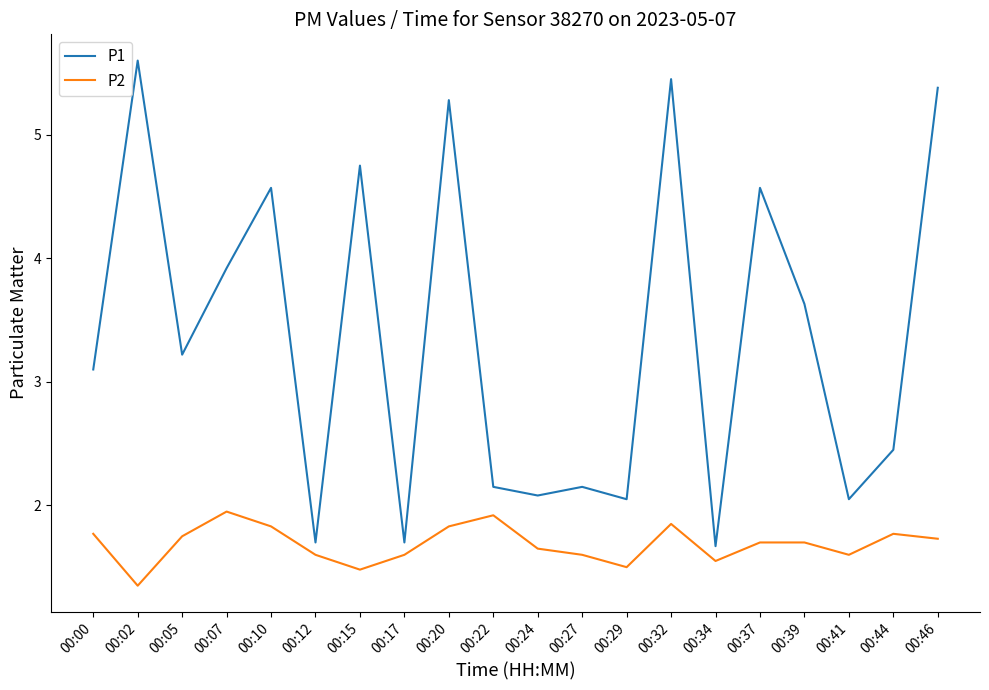

At which category is the sum across all series the highest?

00:32